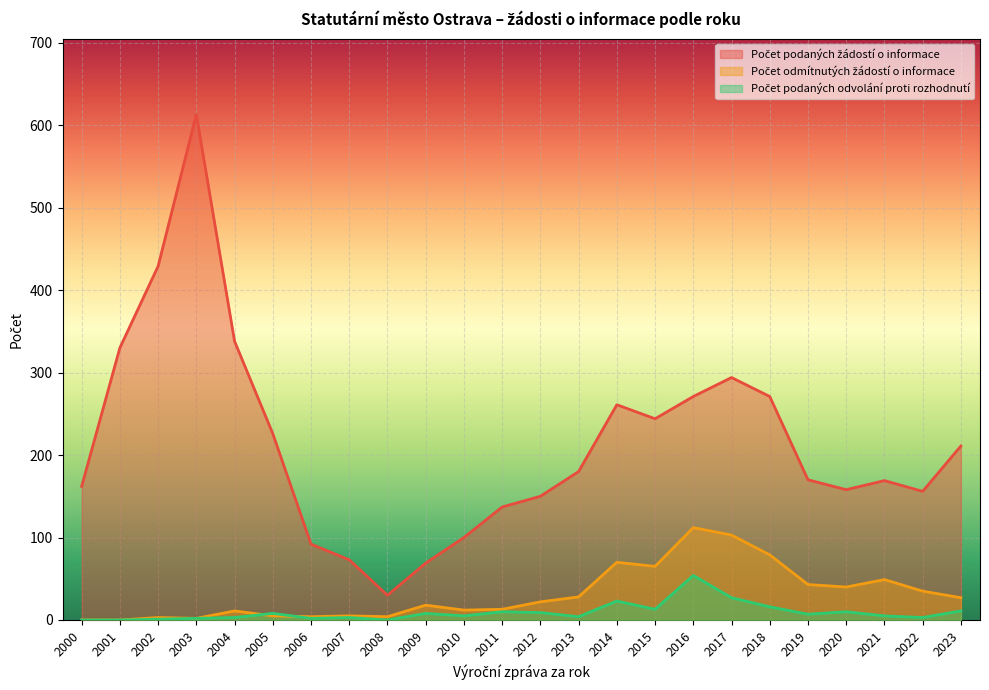

Between 2013 and 2020, which is larger?

2013